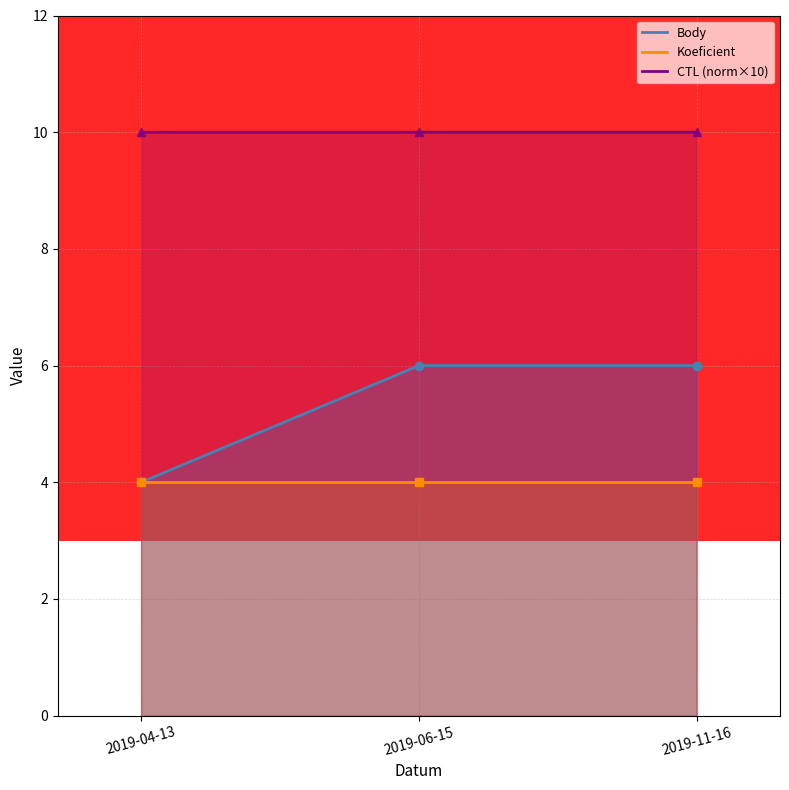

Count the Body values in the range 4 to 6.

3